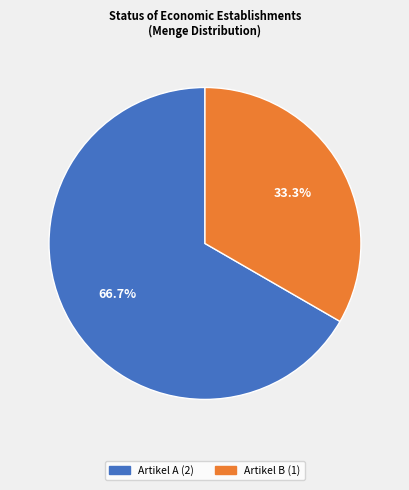

How many slices are in this pie chart?

2